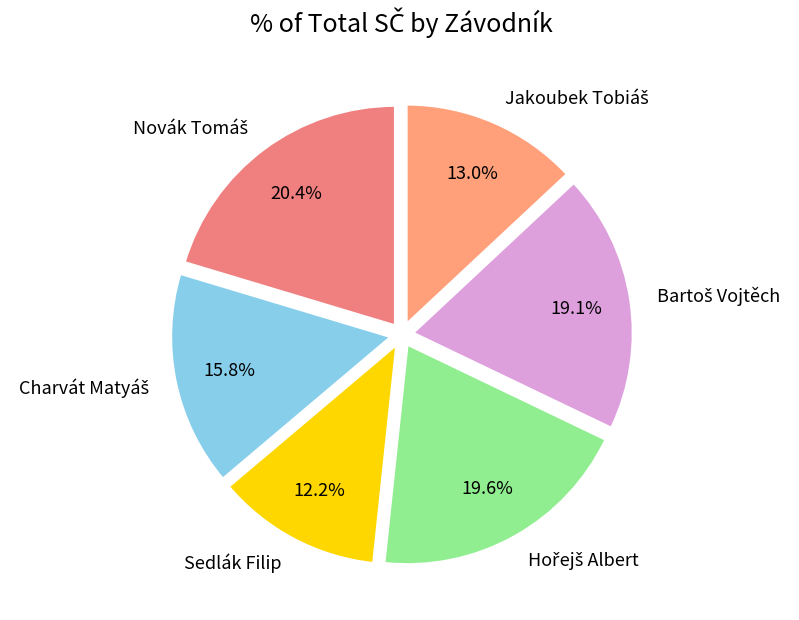

Which slice is the smallest?

Sedlák Filip